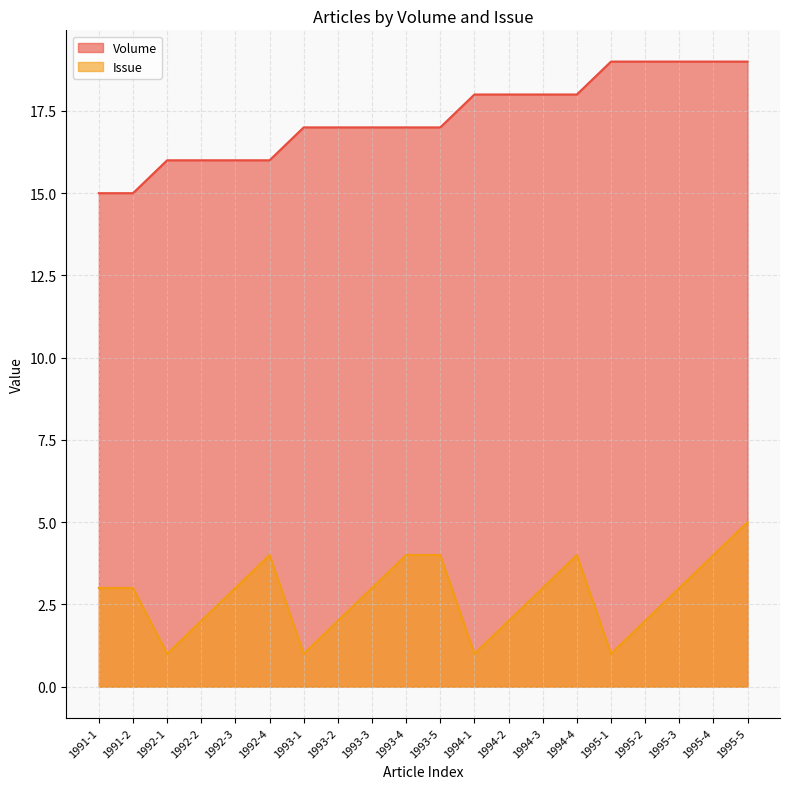

What position from the right is 1994-3?

7